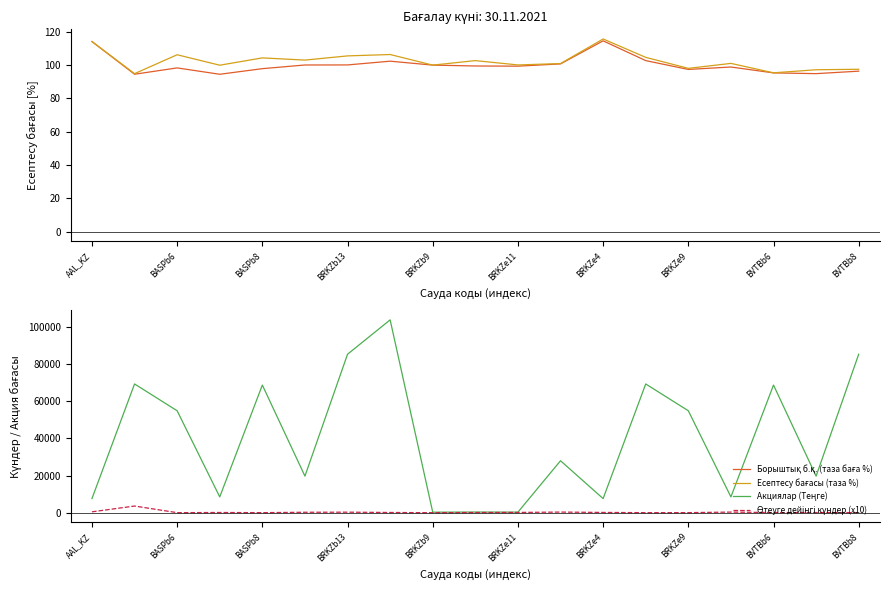

What are all the series names shown in the legend?

Борыштық б.қ. (таза баға %), Есептесу бағасы (таза %), Акциялар (Теңге), Өтеуге дейінгі күндер (x10)